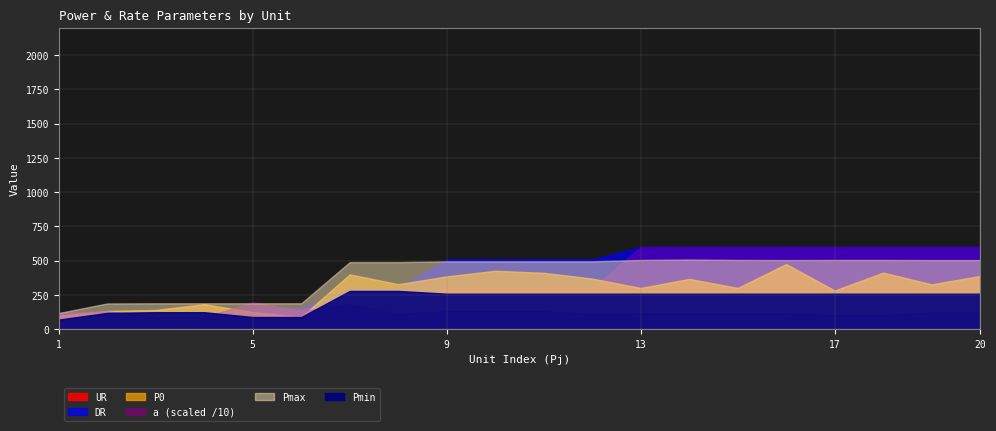

How many lines are shown in the chart?

6